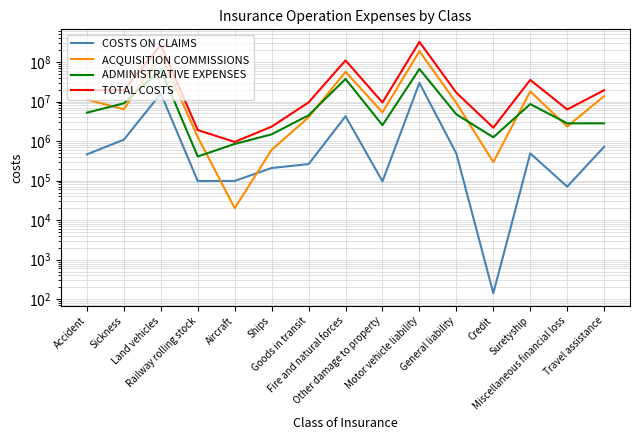

At which label is ADMINISTRATIVE EXPENSES closest to 33463948?

Fire and natural forces